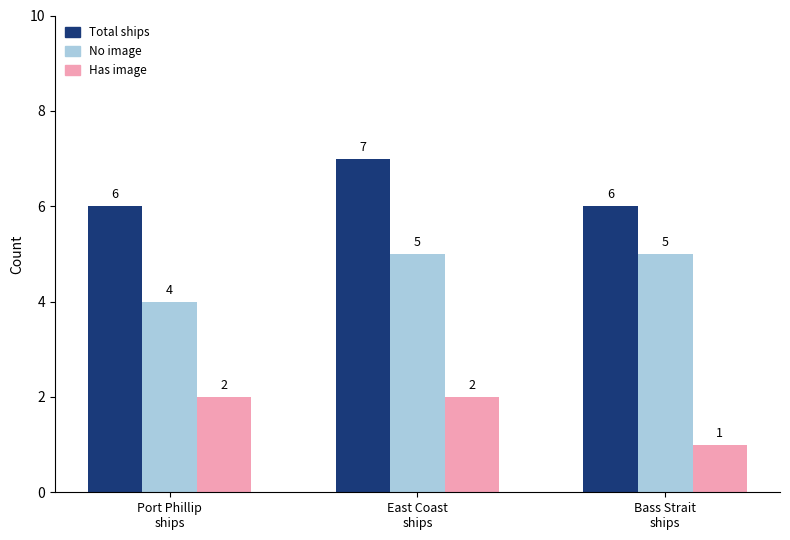

What position from the right is East Coast
ships?

2